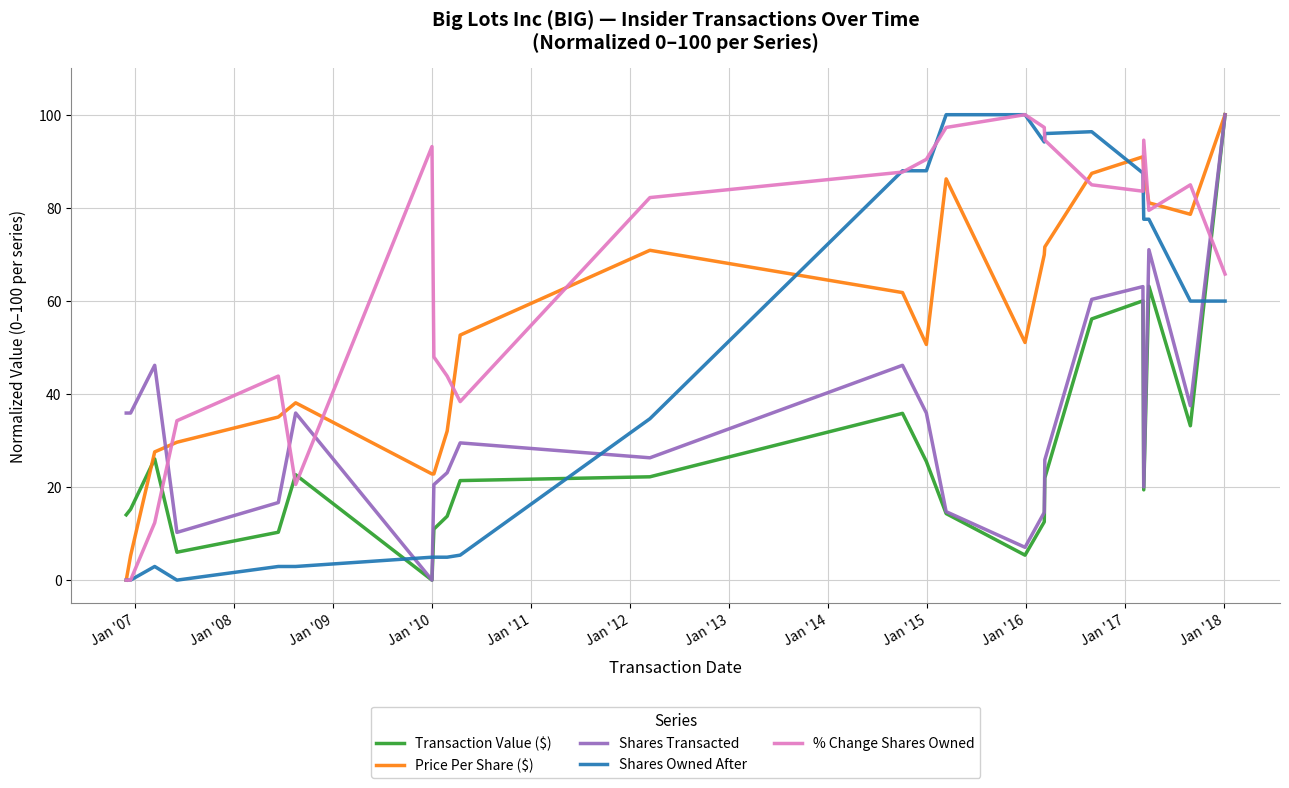

Count the number of categories in the chart.

23